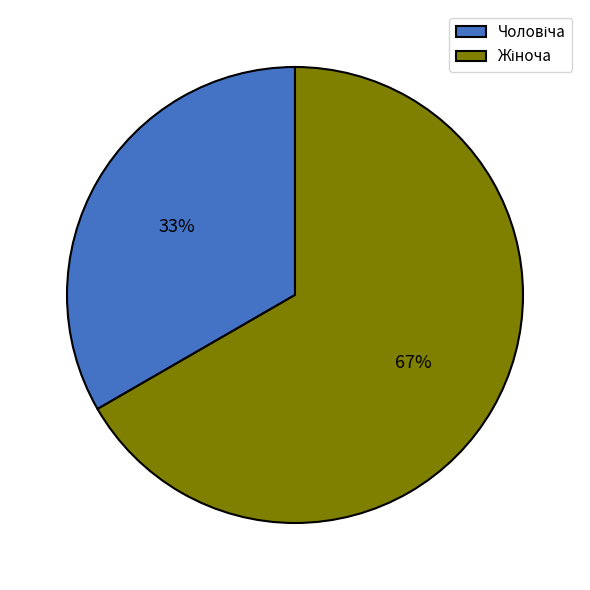

Does any single category account for the majority?

Yes